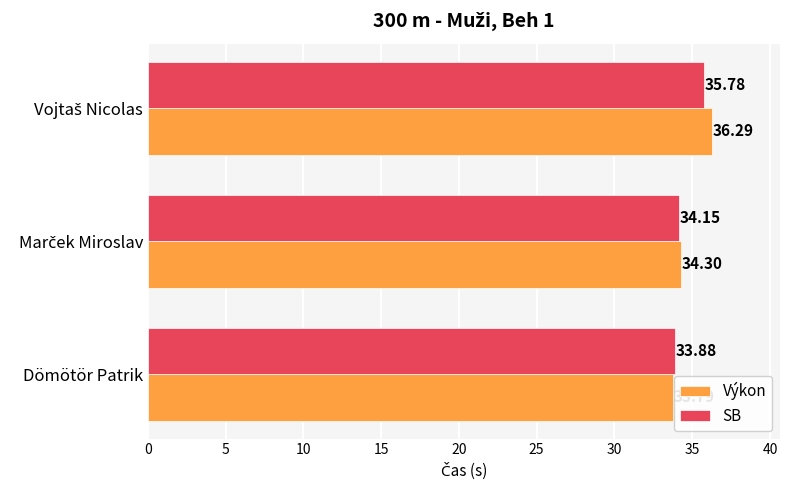

Which label corresponds to the smallest value in the chart?

Dömötör Patrik